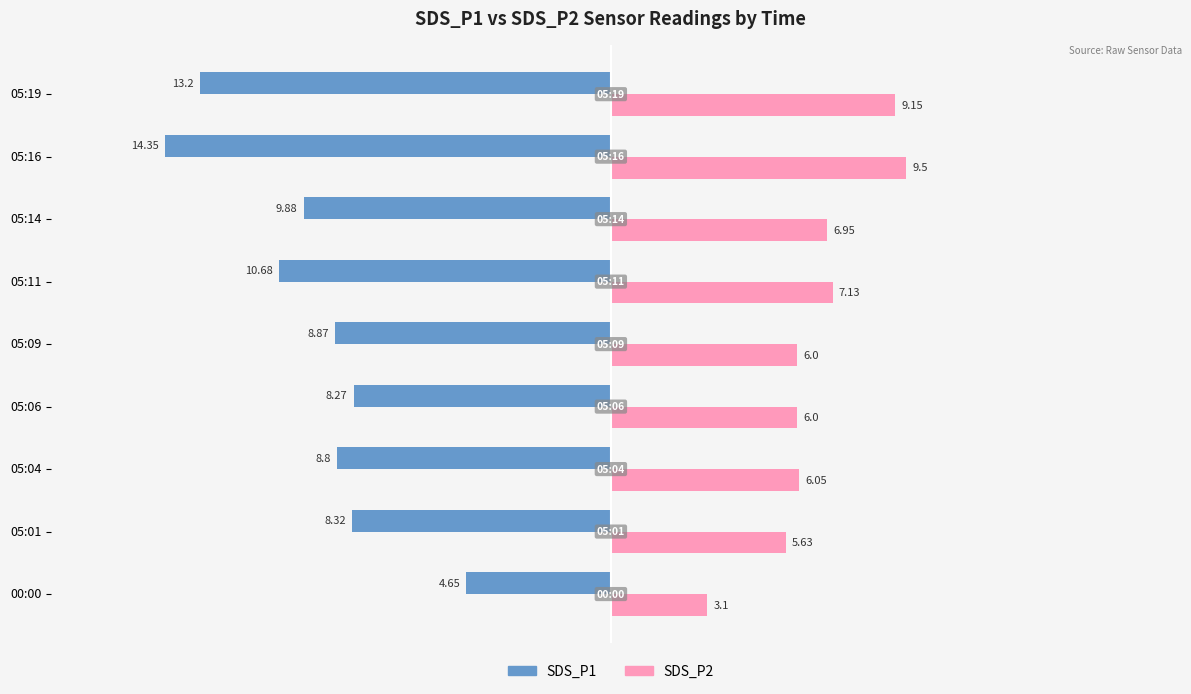

What is the sum of all SDS_P2 values?

59.5